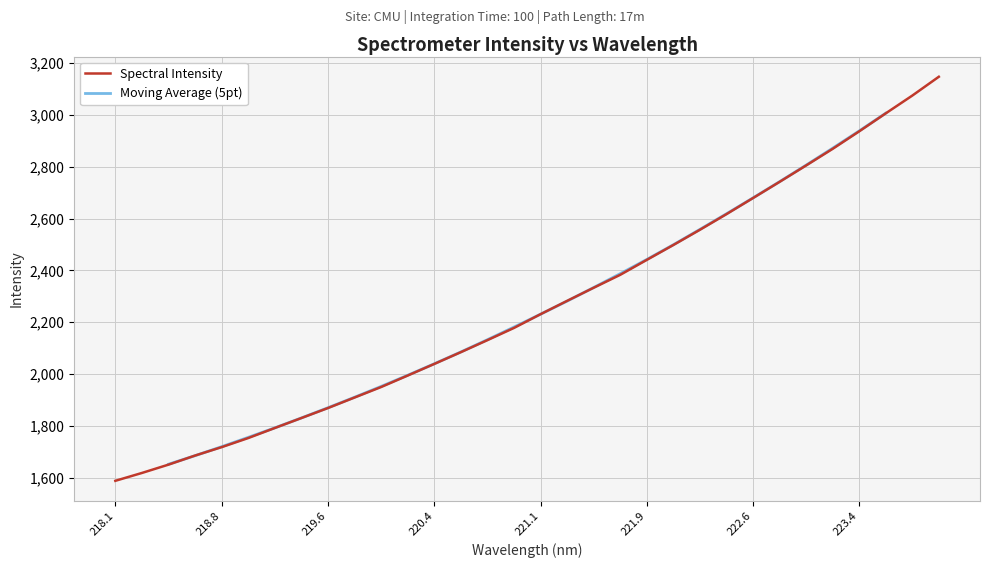

Reading left to right, what are all the values shown in this chart?

1588.0	1618.3	1650.5	1685.6	1718.1	1753.2	1792.0	1830.5	1869.1	1909.7	1950.2	1994.6	2039.4	2084.8	2131.2	2178.4	2231.4	2282.8	2333.5	2383.4	2441.1	2498.5	2557.3	2617.6	2679.7	2742.2	2805.5	2869.7	2937.3	3006.7	3075.2	3147.9